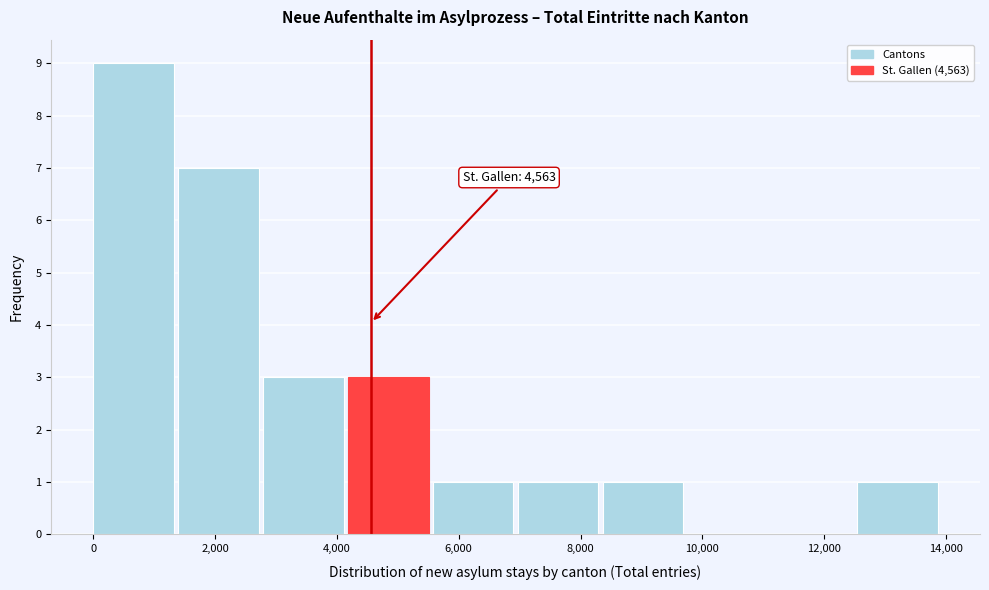

Over which range of the x-axis is the bar tallest?

0 to 1400